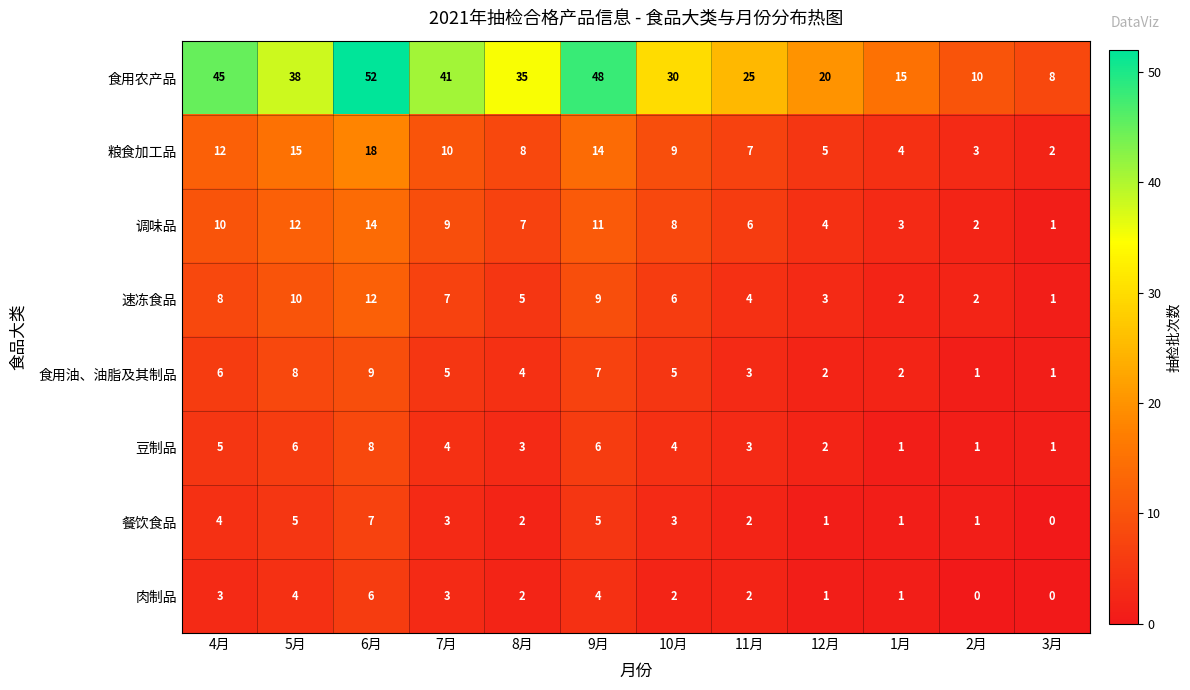

Between 8月 and 10月, which series saw the biggest shift?

食用农产品